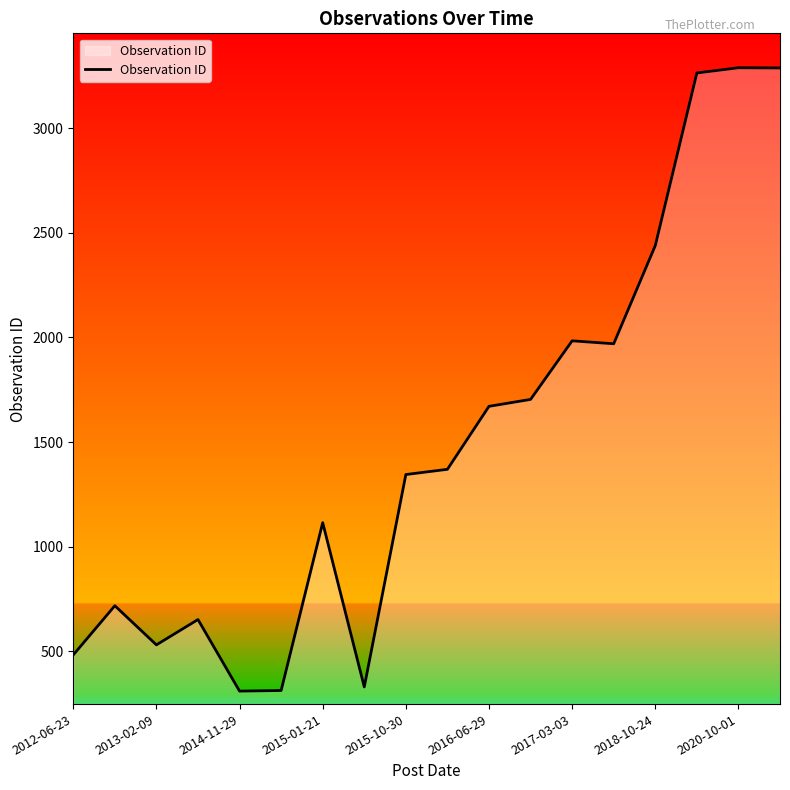

What is the greatest value displayed?

3289